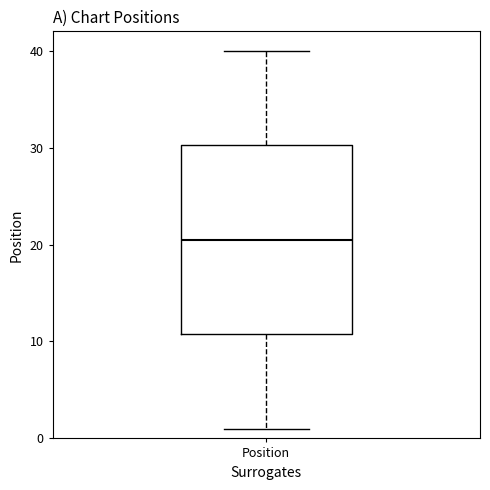

Transcribe this box plot: give where the median line is, the range the box spans, and where the two whiskers end, as read against the y-axis. The values are not printed on the chart, so give them approximately, as read against the axis.

median 21, box 11 to 30, whiskers 1 to 40